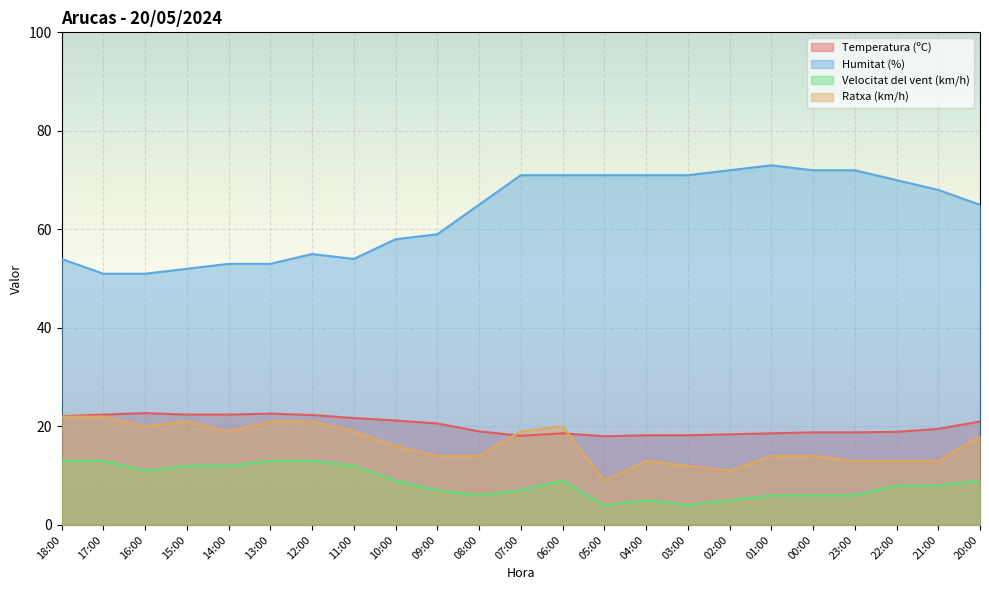

What is the value of the Ratxa (km/h) point at the 22nd from the left?

13.0